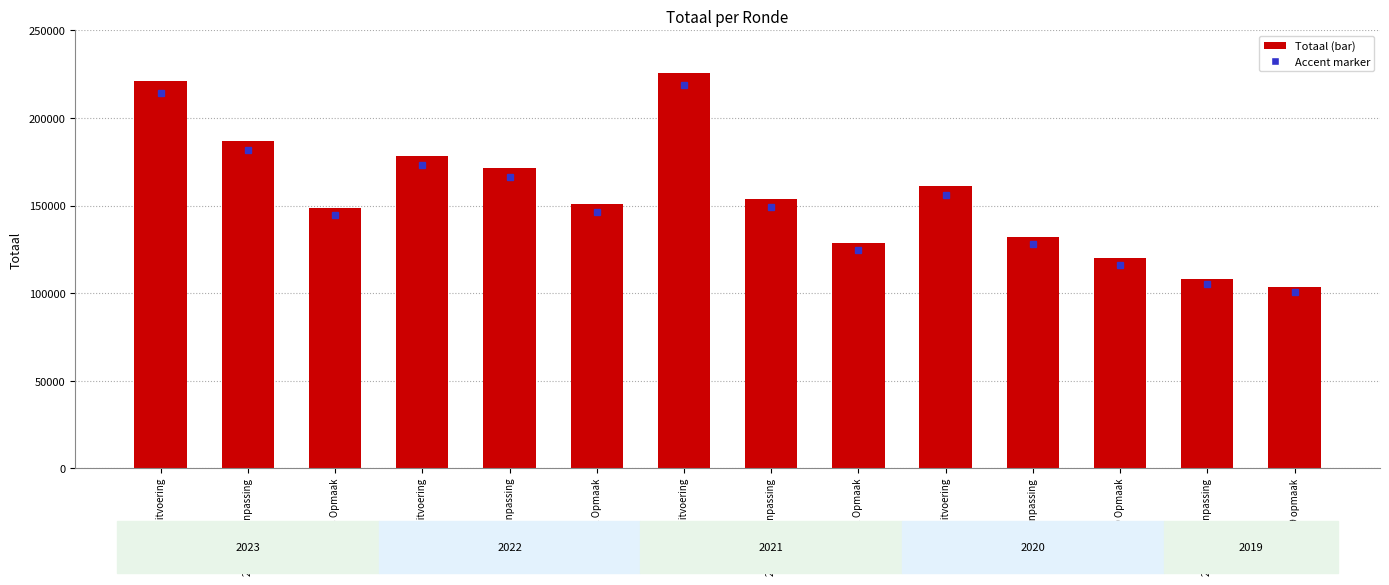

Rank the categories by value from lowest to highest.

2019 opmaak, 2019 1ste aanpassing, 2020 Opmaak, 2021 Opmaak, 2020 aanpassing, 2023 Opmaak, 2022 Opmaak, 2021 1ste aanpassing, 2020 uitvoering, 2022 aanpassing, 2022 uitvoering, 2023 1ste aanpassing, 2023 uitvoering, 2021 uitvoering